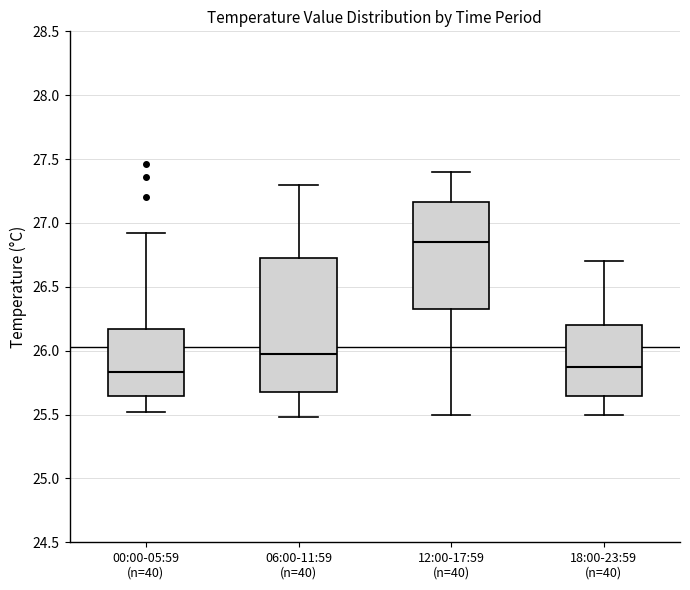

Reading left to right, read every box against the y-axis: the position of its median line, the range the box covers, and the ends of its whiskers. The values are not printed on the chart, so give them approximately, as read against the axis.

00:00-05:59 (n=40): median 25.85, box 25.65 to 26.15, whiskers 25.50 to 26.90
06:00-11:59 (n=40): median 26.00, box 25.70 to 26.75, whiskers 25.50 to 27.30
12:00-17:59 (n=40): median 26.85, box 26.35 to 27.15, whiskers 25.50 to 27.40
18:00-23:59 (n=40): median 25.90, box 25.65 to 26.20, whiskers 25.50 to 26.70